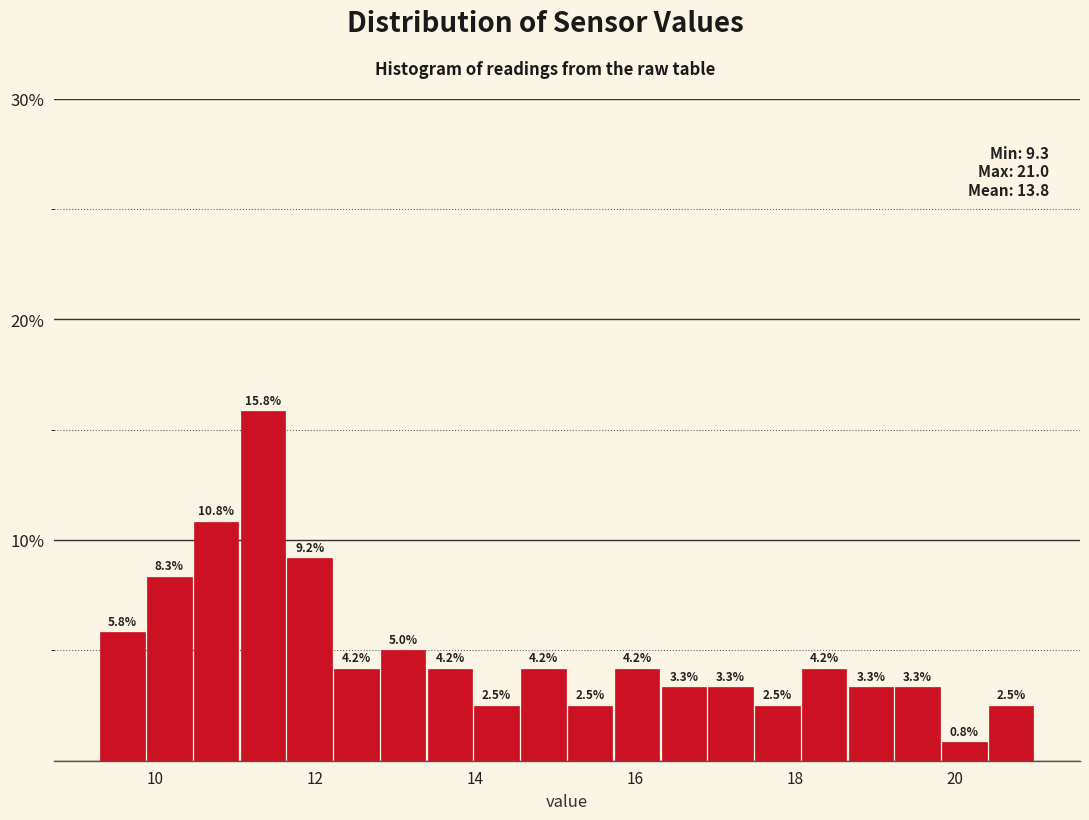

Read against the x-axis, roughly where is the centre of the tallest bar?

11.4